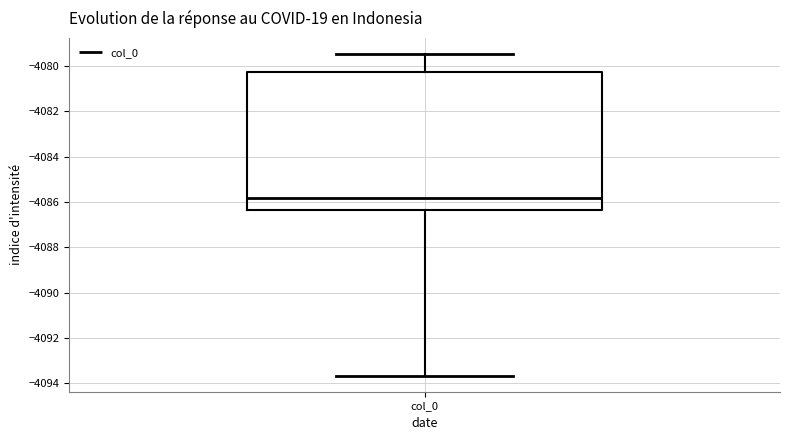

Where does the median line of the box for col_0 sit on the y-axis? The values are not printed on the chart, so give them approximately, as read against the axis.

-4085.8